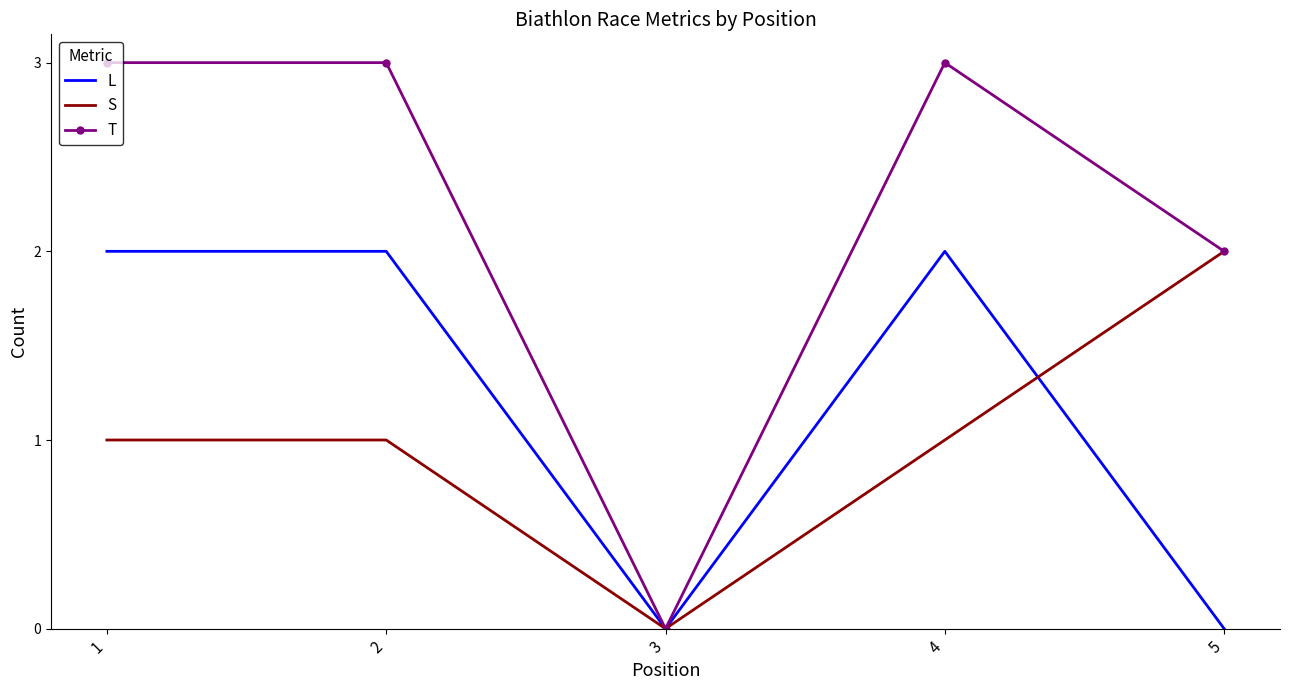

The value of L at 4 is 1. True or false?

False